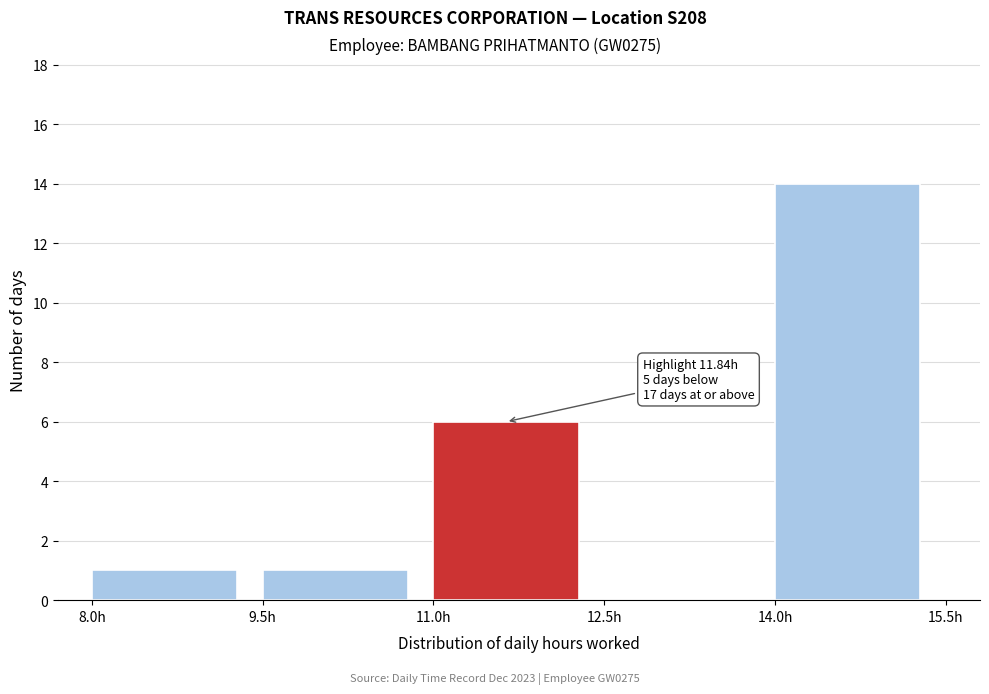

Over which range of the x-axis is the bar tallest?

14.0 to 15.5